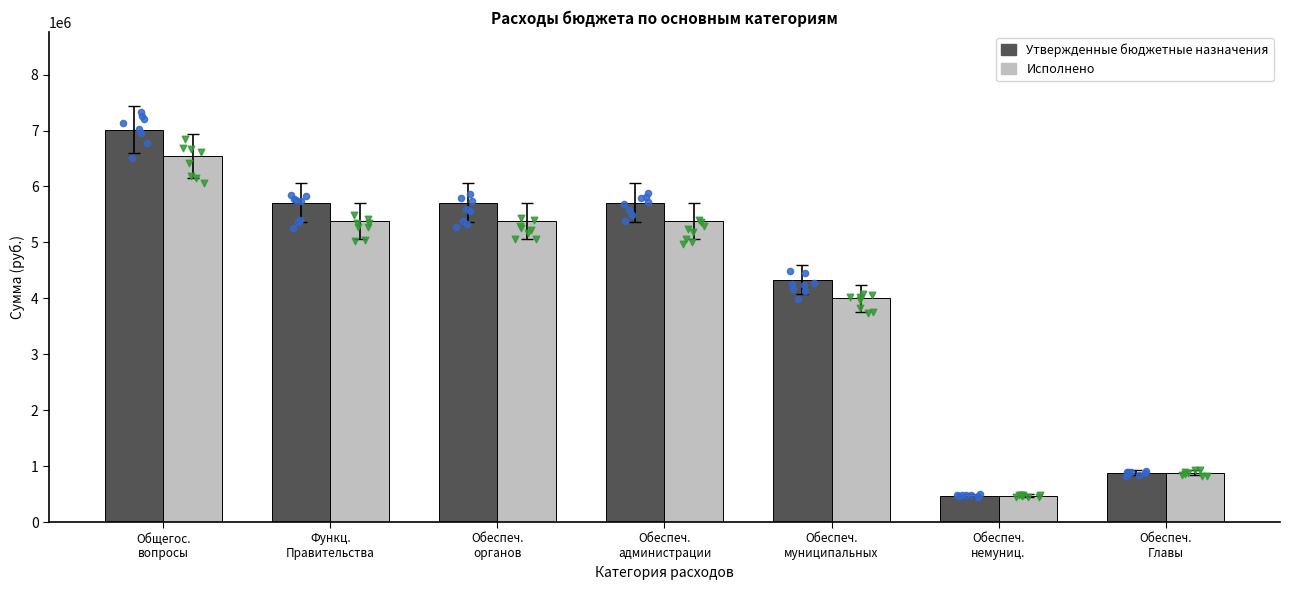

At how many categories does at least one series exceed 5809111?

1